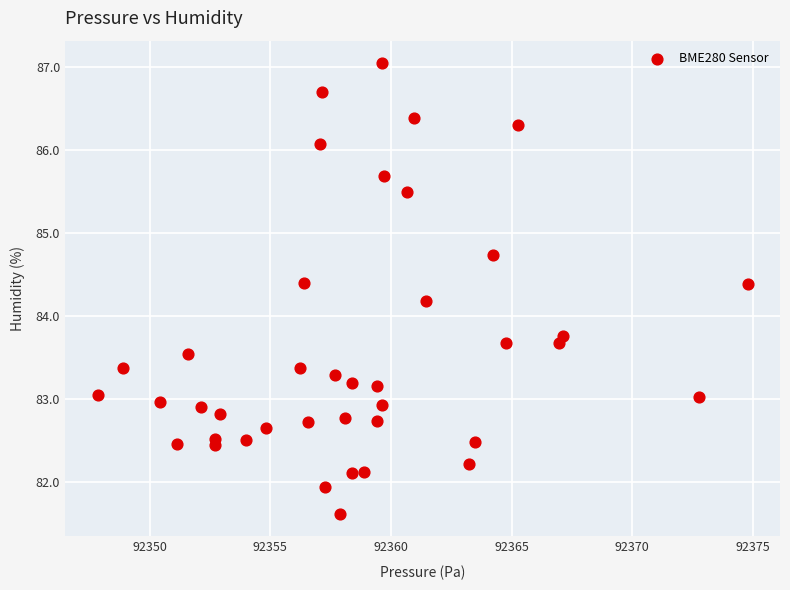

What Y value in the scatter plot is closest to 84?

84.2